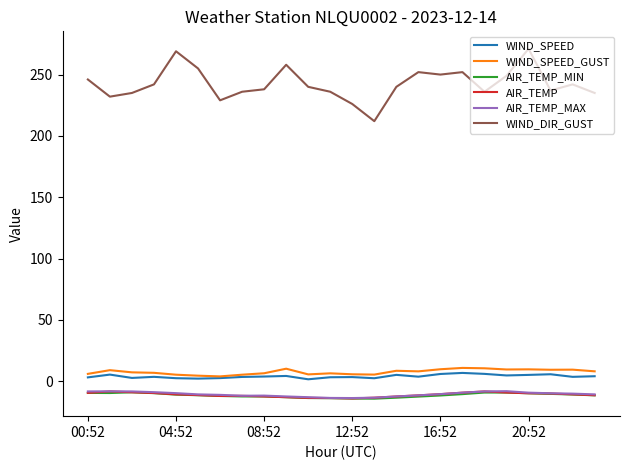

Which series has the widest spread of values?

WIND_DIR_GUST